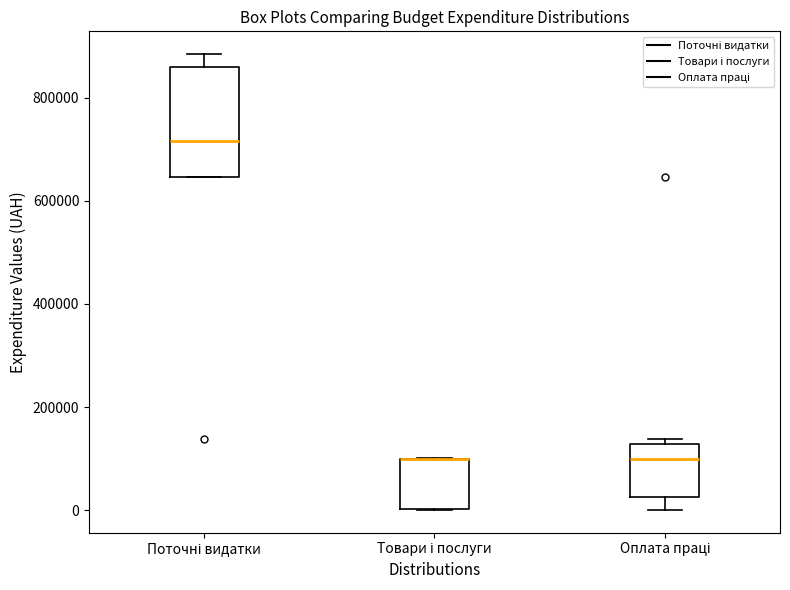

Comparing the boxes themselves (not the whiskers), which one is the tallest?

Поточні видатки